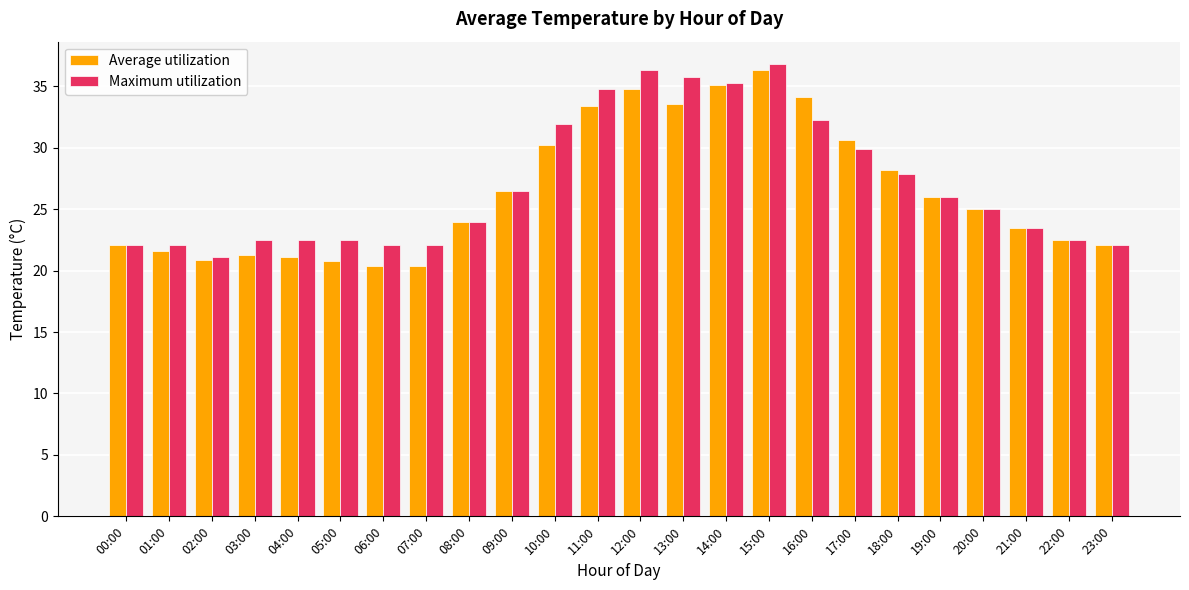

List the series in order of their overall mean, highest first.

Maximum utilization, Average utilization